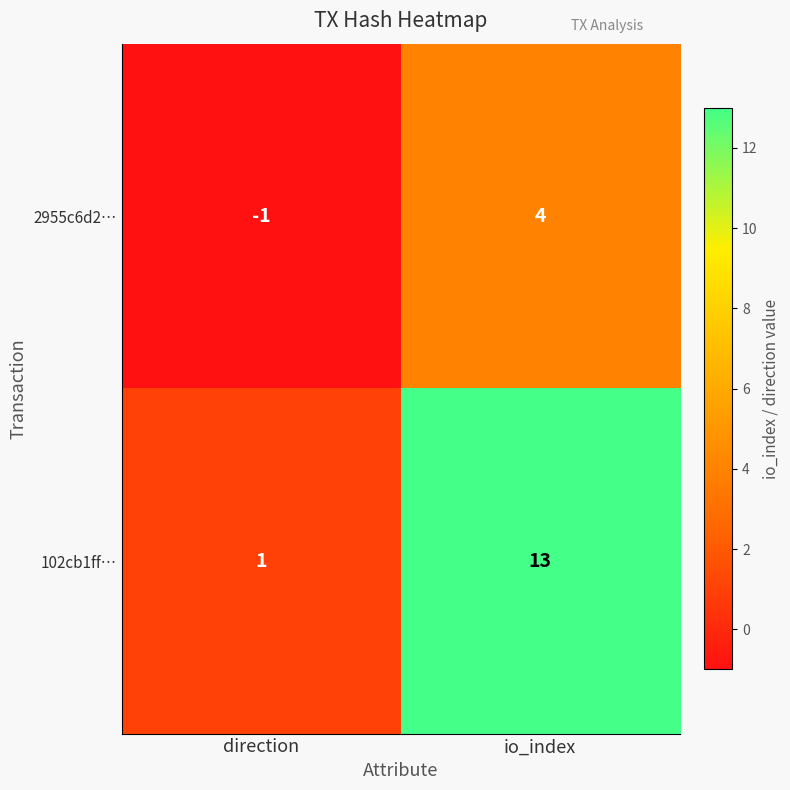

The value of 2955c6d2… at direction is -1. True or false?

True